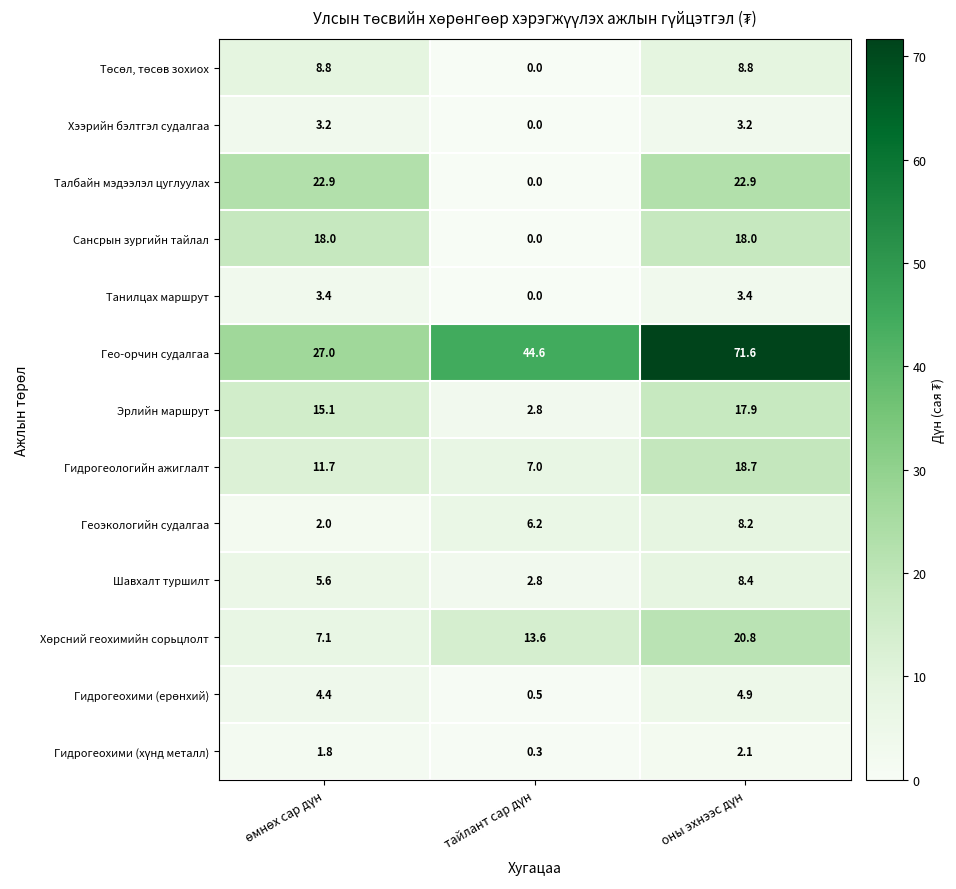

Which series has the widest spread of values?

Гео-орчин судалгаа